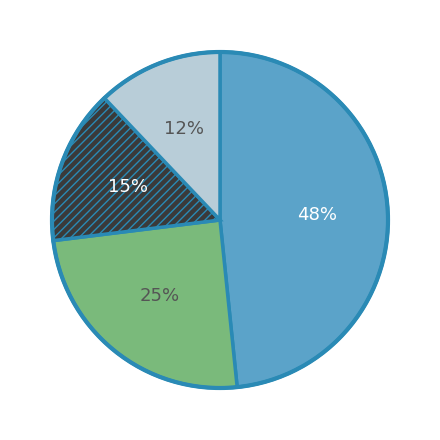

Does any single category account for the majority?

No